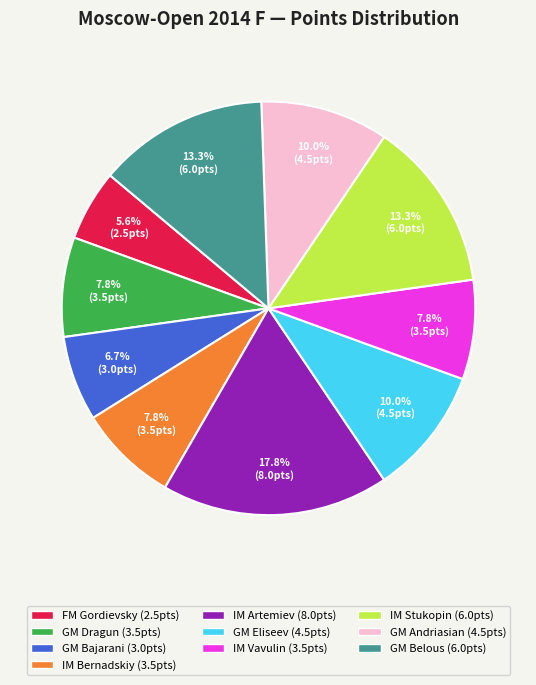

Is IM Vavulin the majority of the pie?

No